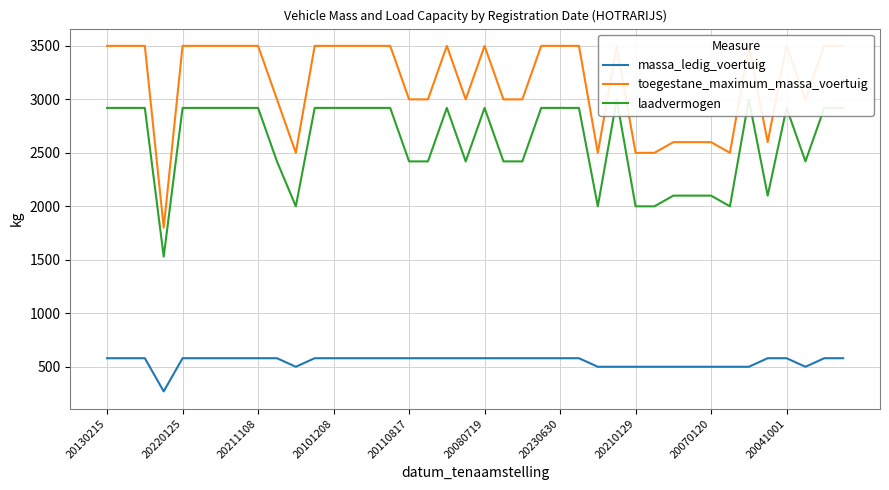

What is the total value across all series at 33?

5000